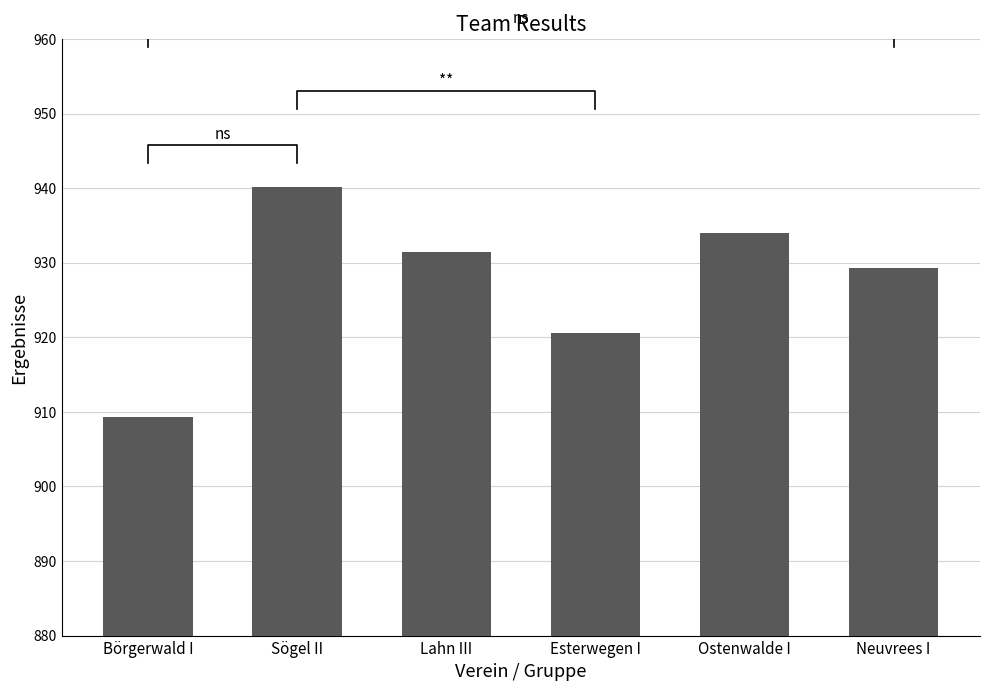

Rank the categories by value from highest to lowest.

Sögel II, Ostenwalde I, Lahn III, Neuvrees I, Esterwegen I, Börgerwald I